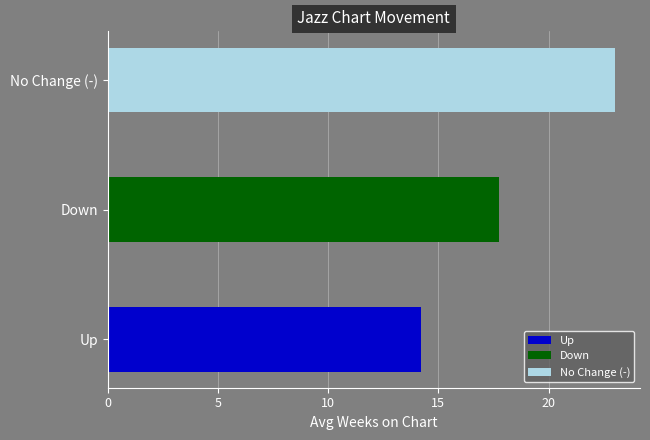

Is it true that - equals 48 at 8?

False